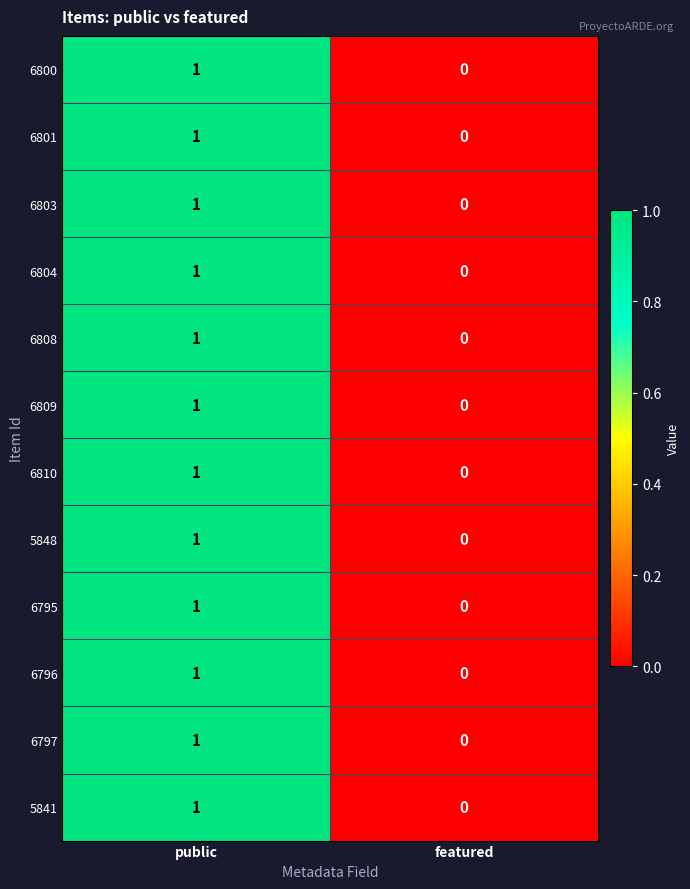

List the labels in order of 5848 value, largest first.

public, featured